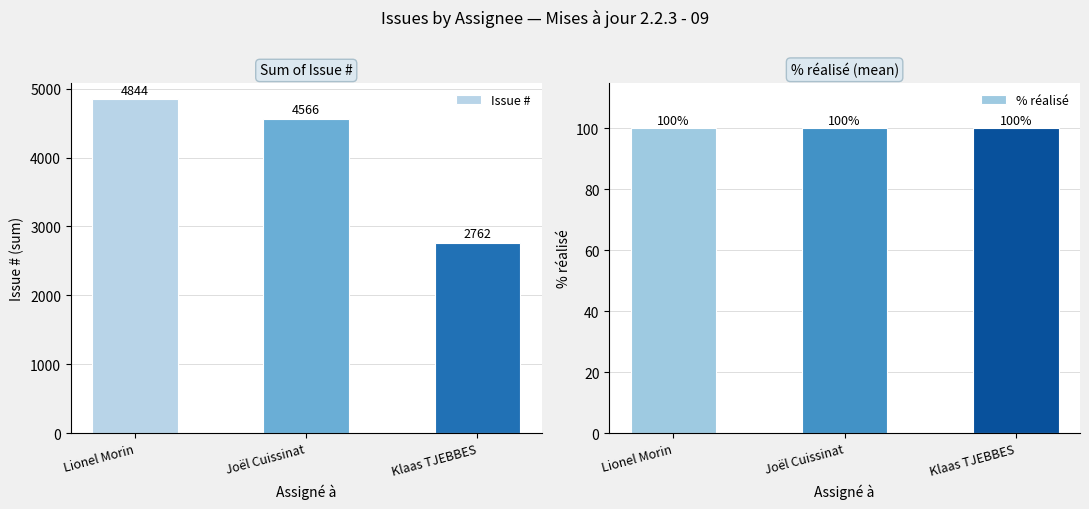

Rank the series by their maximum value, from lowest to highest.

% réalisé, Issue #